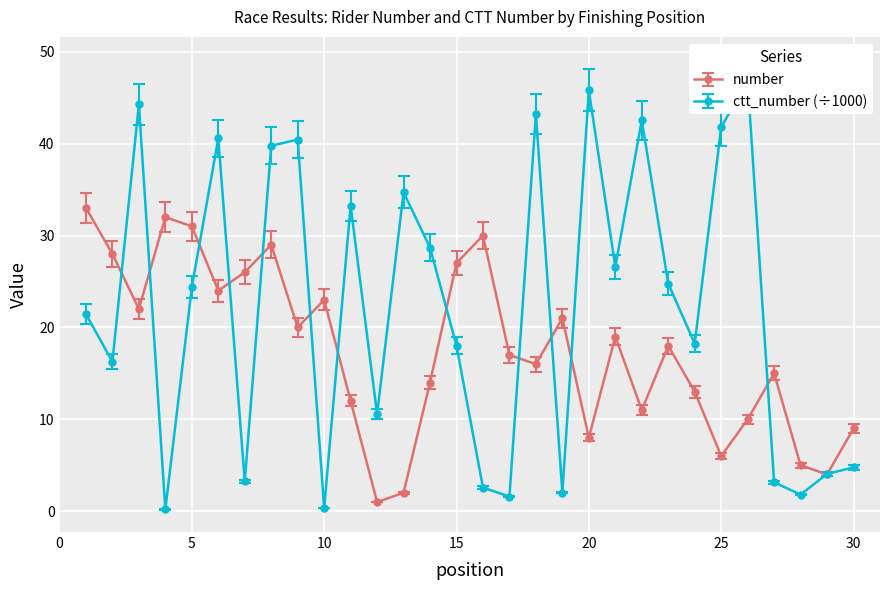

Reading left to right, transcribe all the data shown in this chart.

number: 1=33.0	2=28.0	3=22.0	4=32.0	5=31.0	6=24.0	7=26.0	8=29.0	9=20.0	10=23.0	11=12.0	12=1.0	13=2.0	14=14.0	15=27.0	16=30.0	17=17.0	18=16.0	19=21.0	20=8.0	21=19.0	22=11.0	23=18.0	24=13.0	25=6.0	26=10.0	27=15.0	28=5.0	29=4.0	30=9.0
ctt_number: 1=21.4	2=16.3	3=44.3	4=0.2	5=24.4	6=40.6	7=3.2	8=39.8	9=40.4	10=0.3	11=33.2	12=10.6	13=34.7	14=28.7	15=18.0	16=2.6	17=1.6	18=43.2	19=2.0	20=45.8	21=26.6	22=42.6	23=24.8	24=18.2	25=41.8	26=46.8	27=3.1	28=1.8	29=4.1	30=4.8